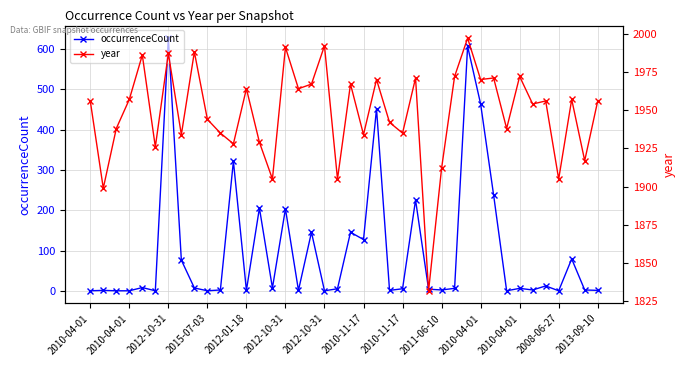

Rank the series by their maximum value, from highest to lowest.

year, occurrenceCount